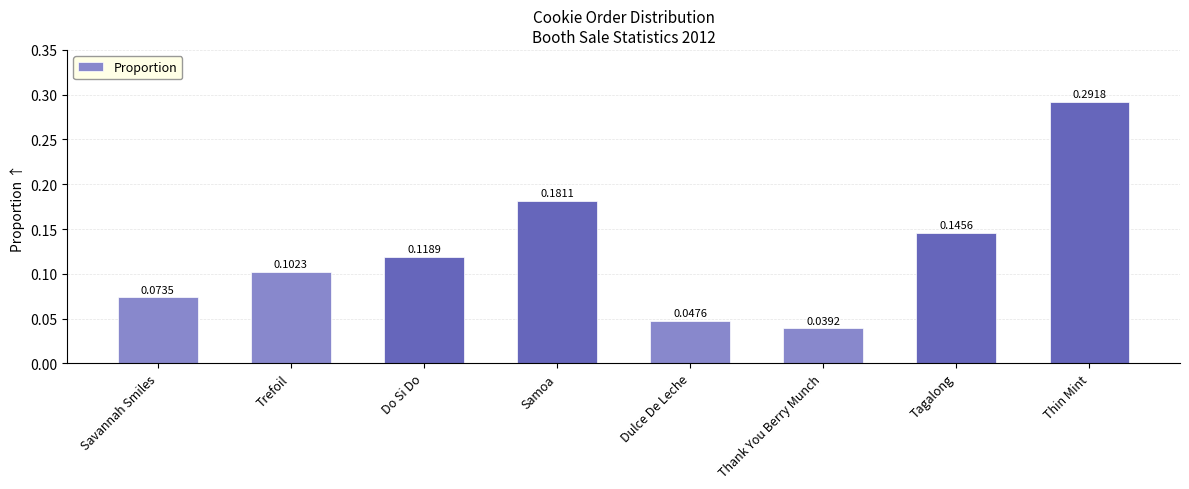

What is the sum of all values?

1.0